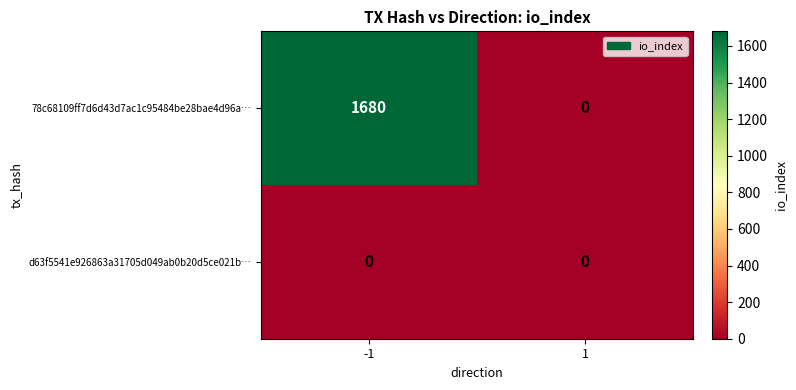

Is it true that 78c68109ff7d6d43d7ac1c95484be28bae4d96a… equals 1680 at -1?

True